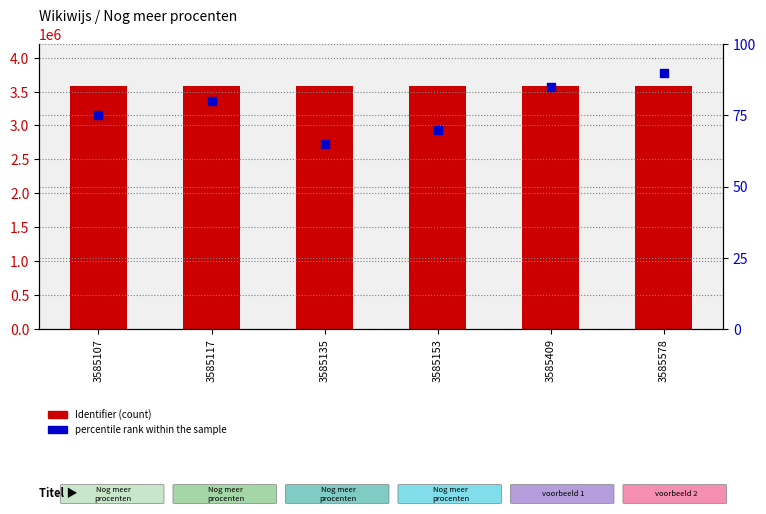

Which series has the largest Y range (max minus min)?

Identifier